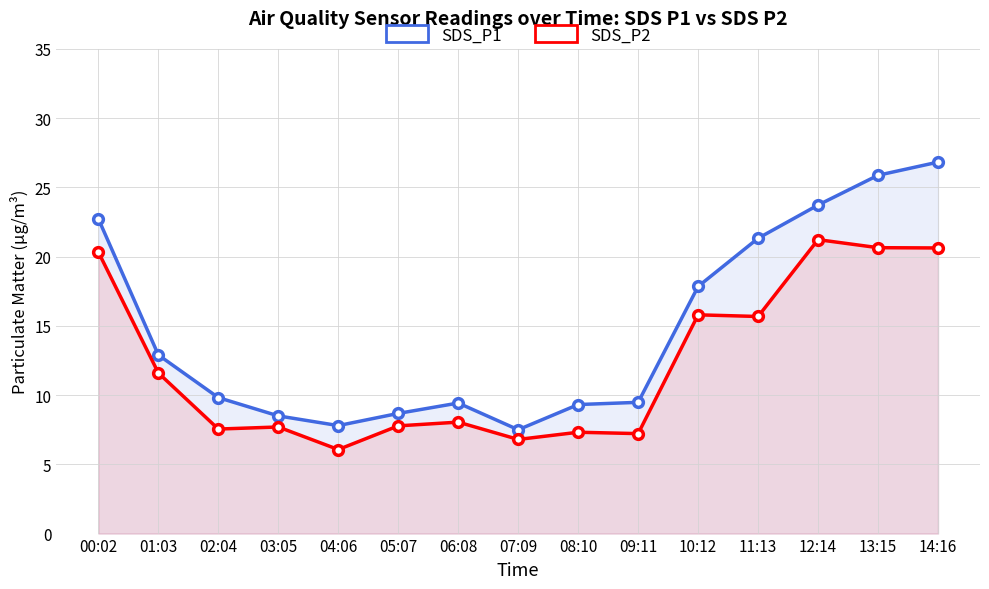

How many lines are shown in the chart?

2